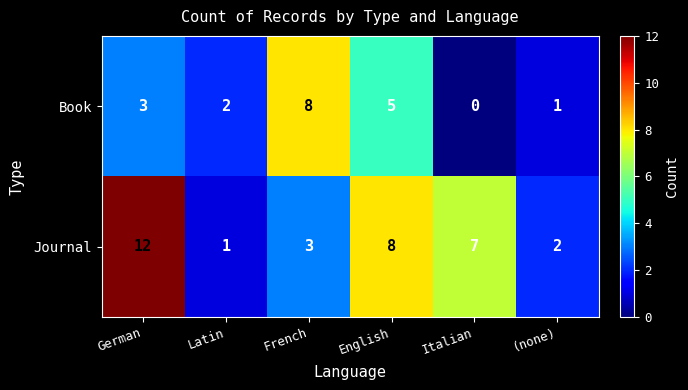

Which series has the widest spread of values?

Journal